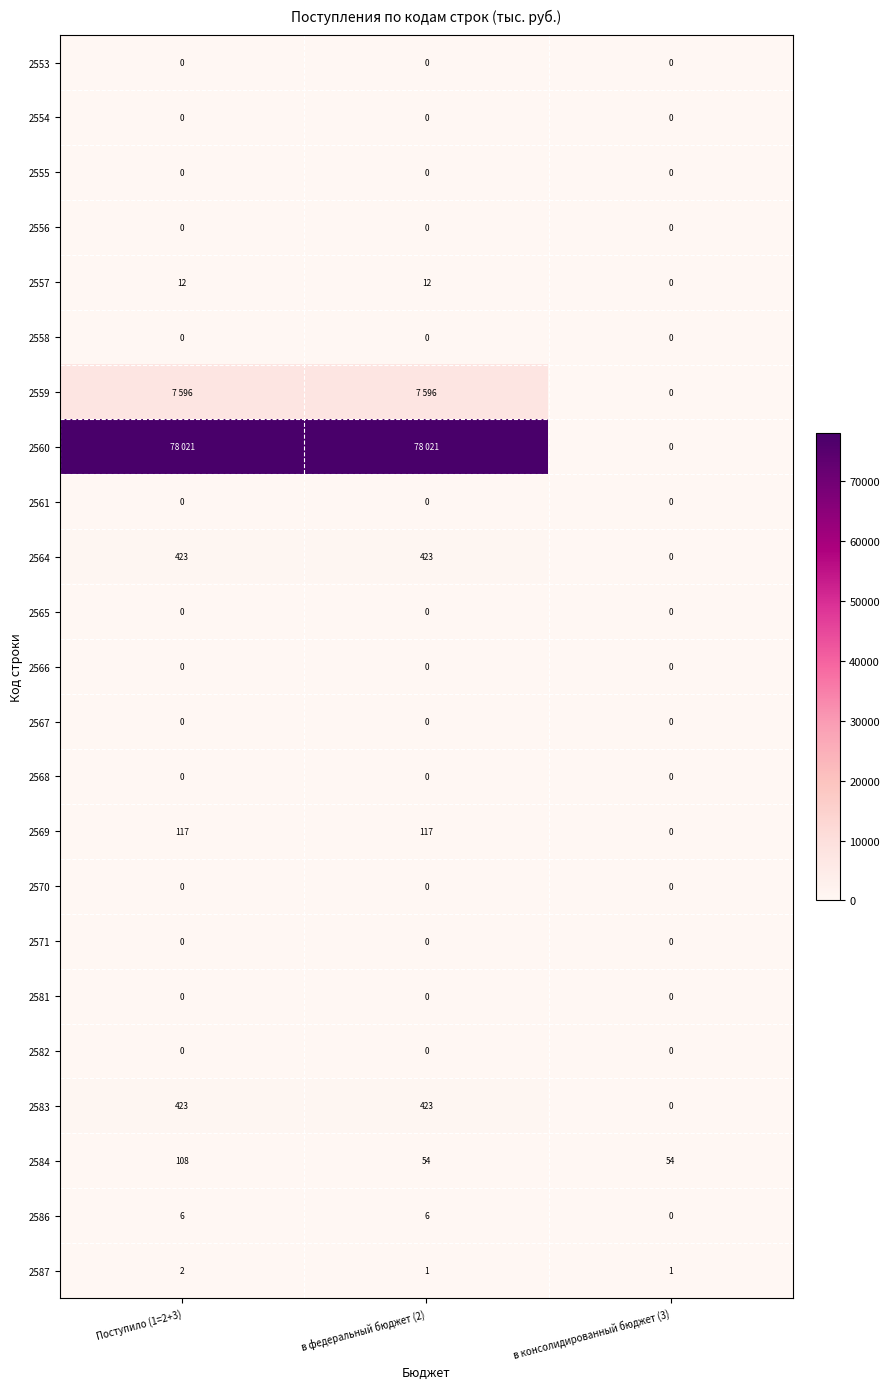

What is the spread (max minus min) of values at в консолидированный бюджет (3)?

54